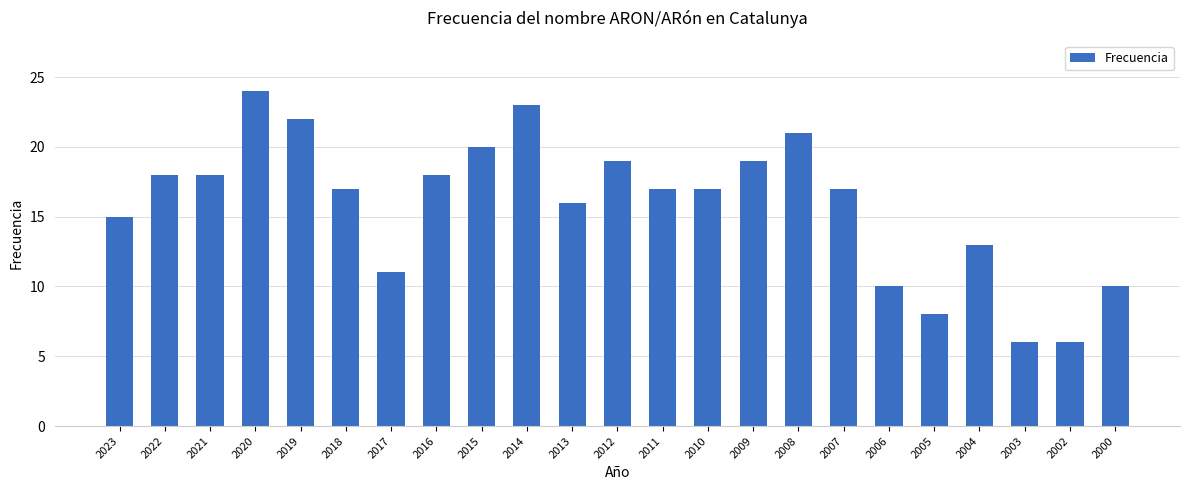

What is the ratio of the value at 2009 to the value at 2008?

0.9